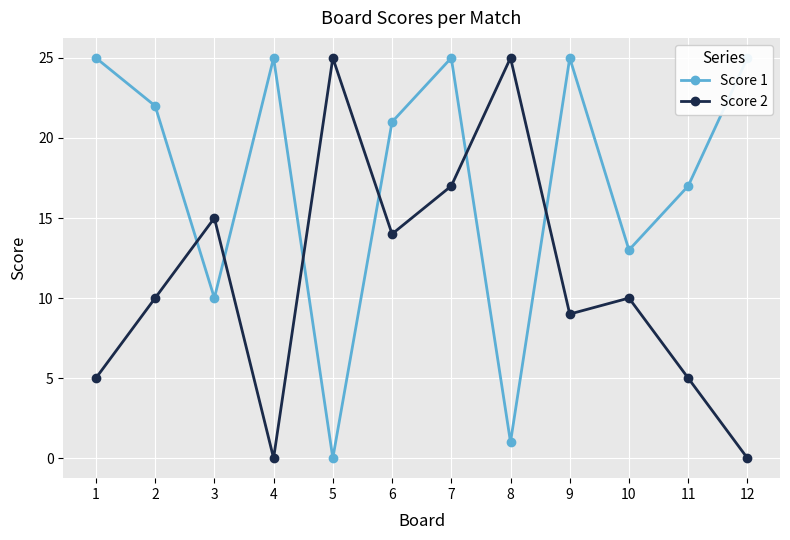

At which category is the sum across all series the highest?

7